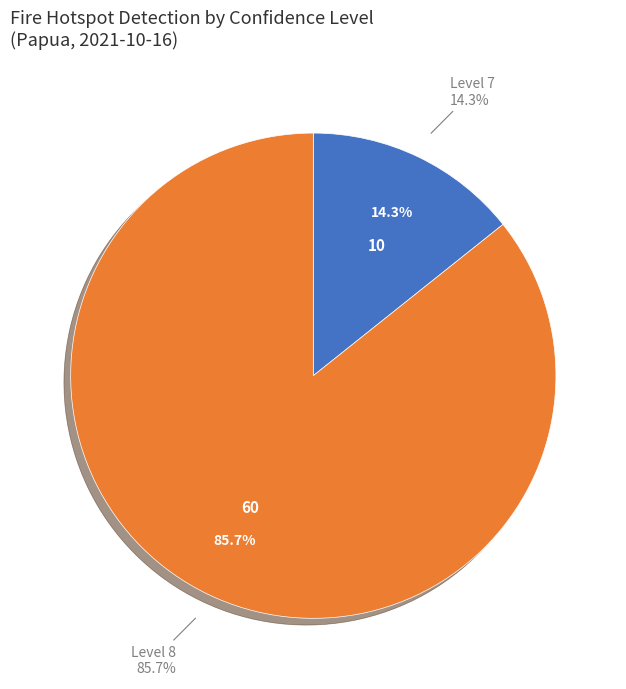

Count the number of slices in the pie.

2